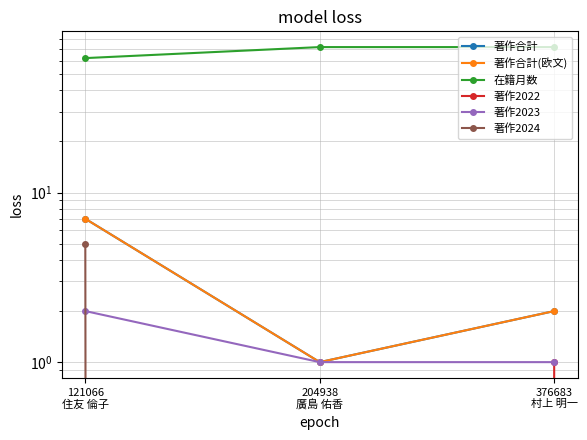

The 著作合計 series shows 4 at 121066
住友 倫子. True or false?

False